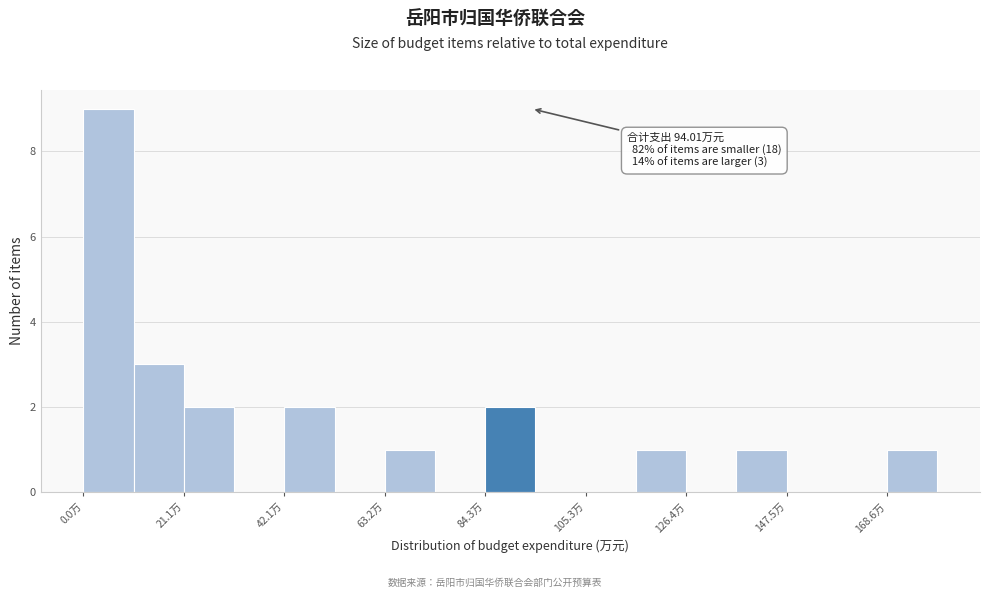

Read against the x-axis, roughly where is the centre of the tallest bar?

5